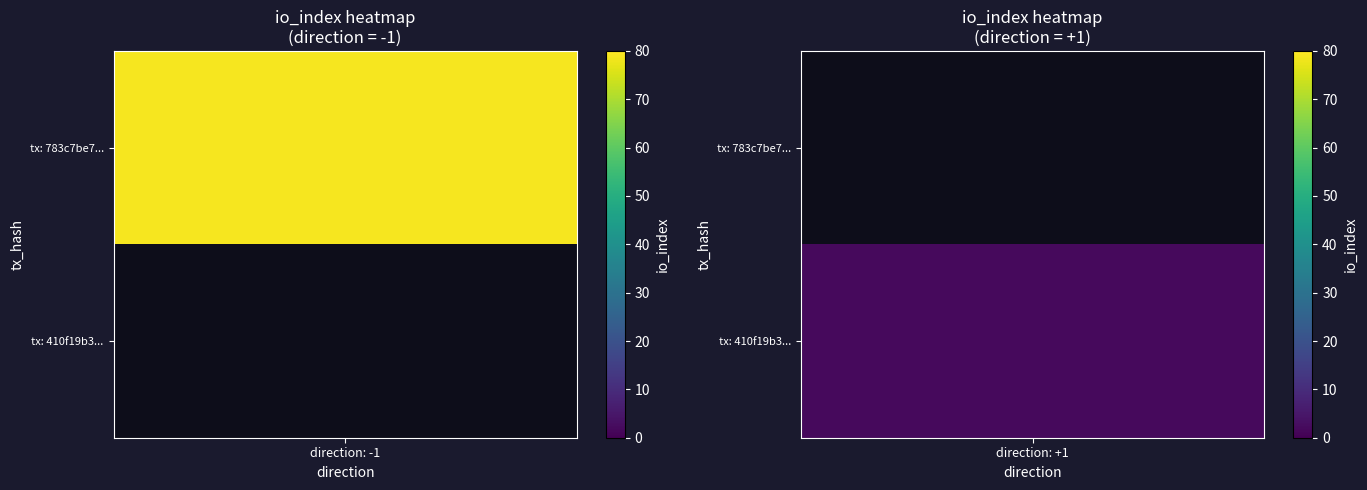

The value of 410f19b348afbb9240c0de1f246f09f16ae98bf at io_index is 2. True or false?

True